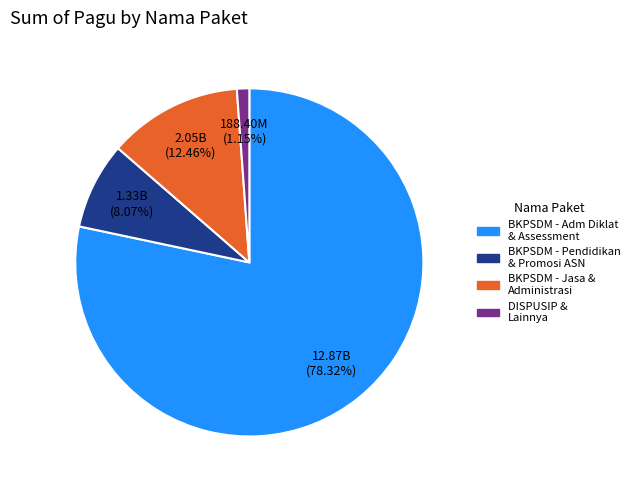

Is there a majority slice in this chart?

Yes